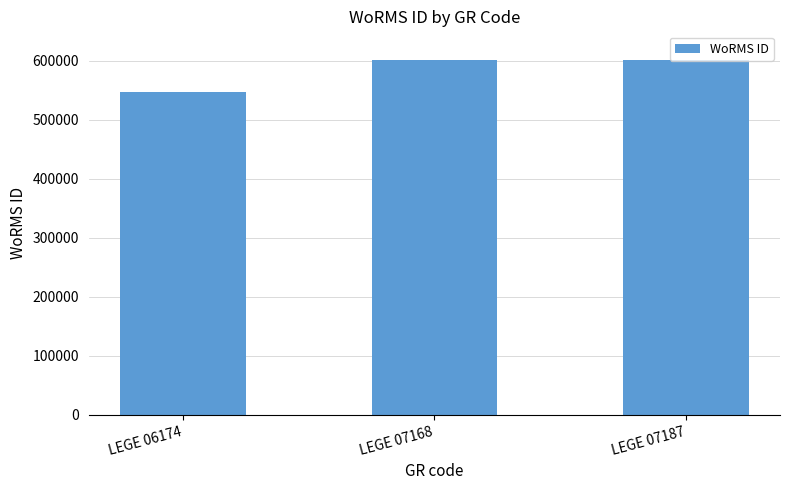

Reading left to right, extract all data points from this chart.

LEGE 06174=547449	LEGE 07168=600979	LEGE 07187=600979